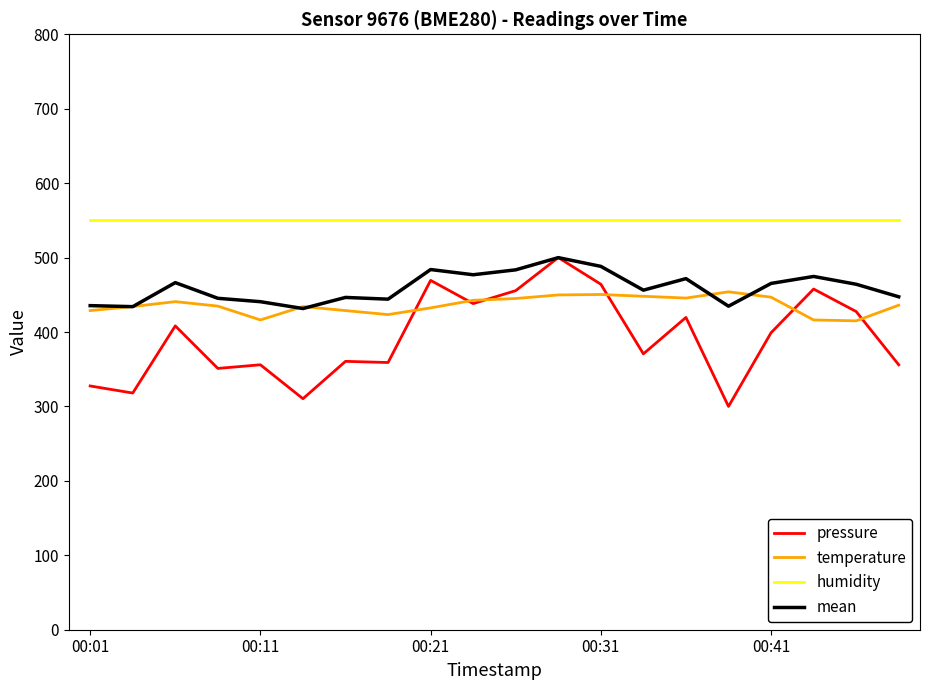

True or false: mean and humidity intersect in this chart.

False